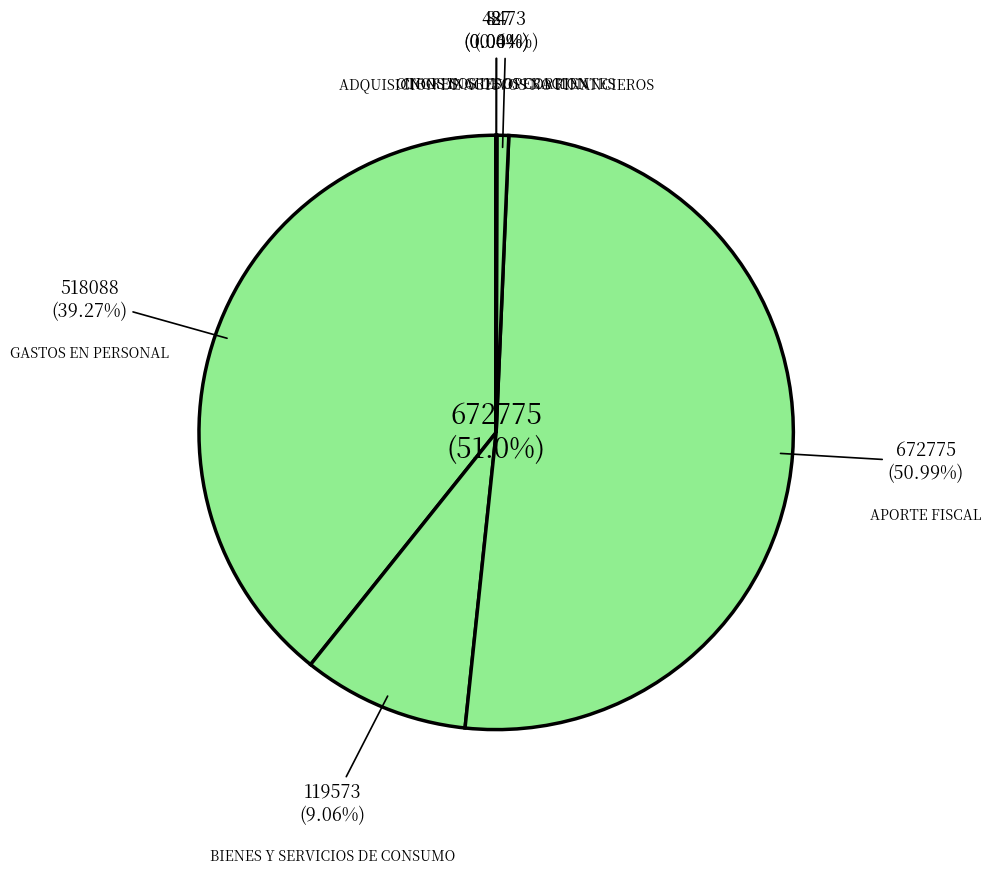

Do ADQUISICION DE ACTIVOS NO FINANCIEROS and APORTE FISCAL together represent more than half of the pie?

Yes